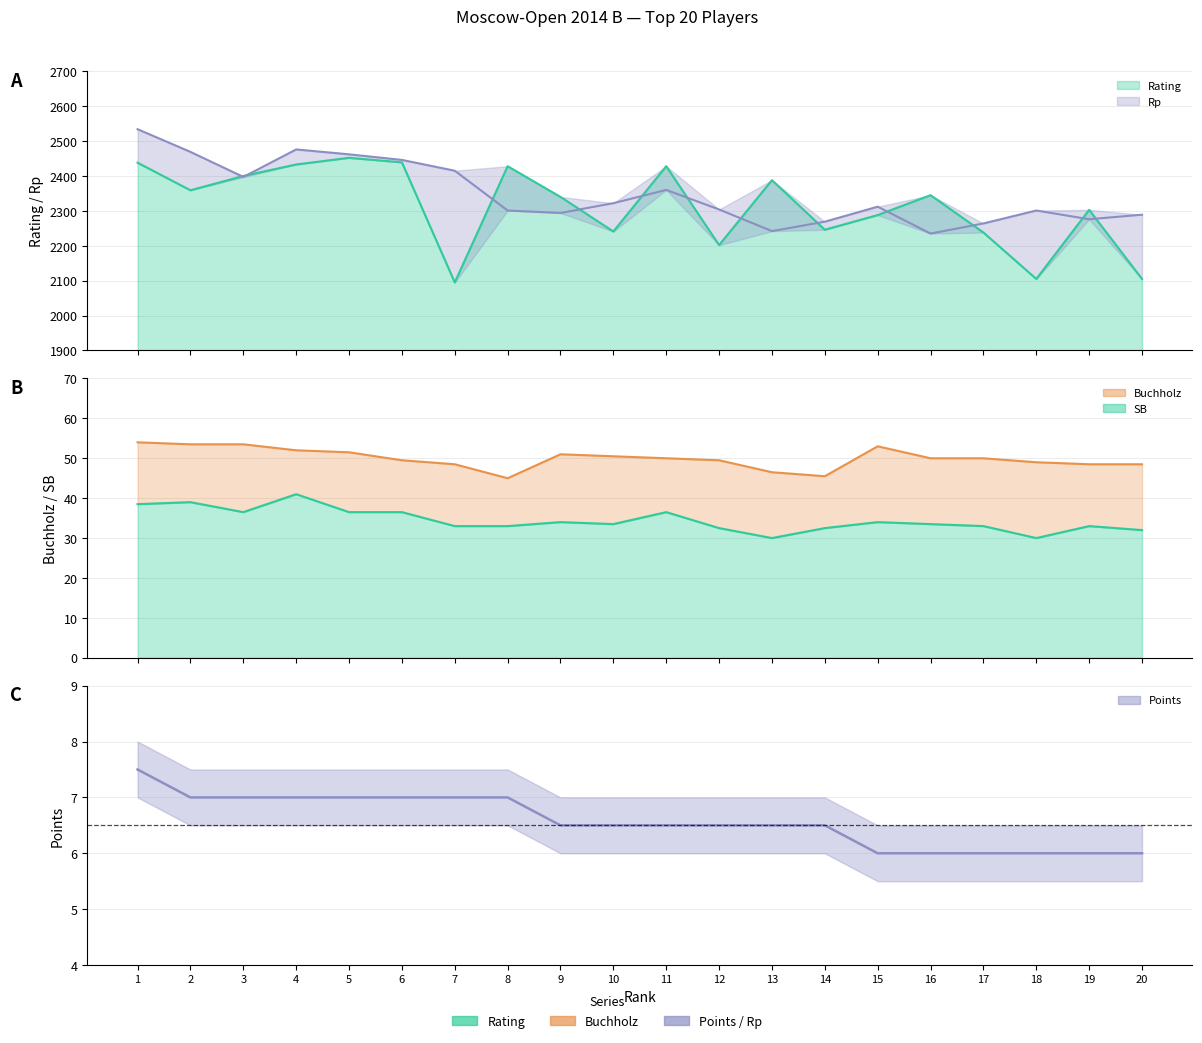

How many Points values are between 6 and 7?

19